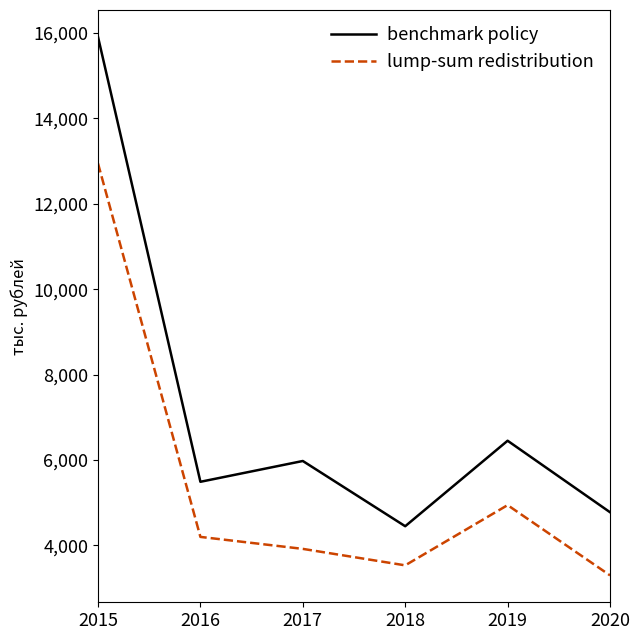

Rank the series by their maximum value, from lowest to highest.

lump-sum redistribution, benchmark policy